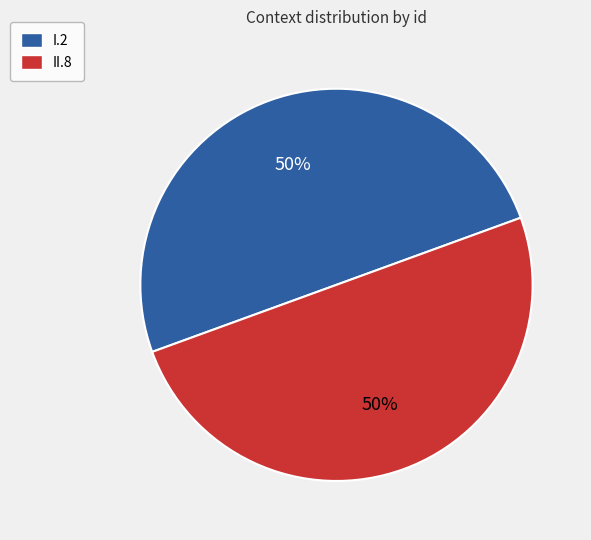

To the nearest percent, what percentage of the pie is II.8?

50%